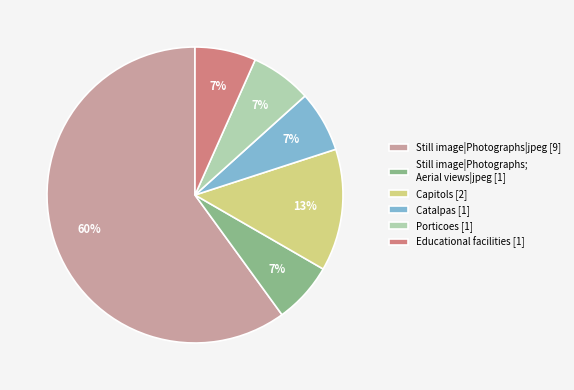

How many segments does this pie chart have?

6